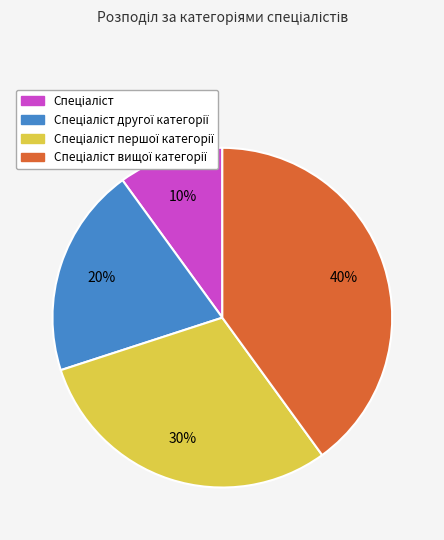

To the nearest percent, what is the average slice percentage?

25%